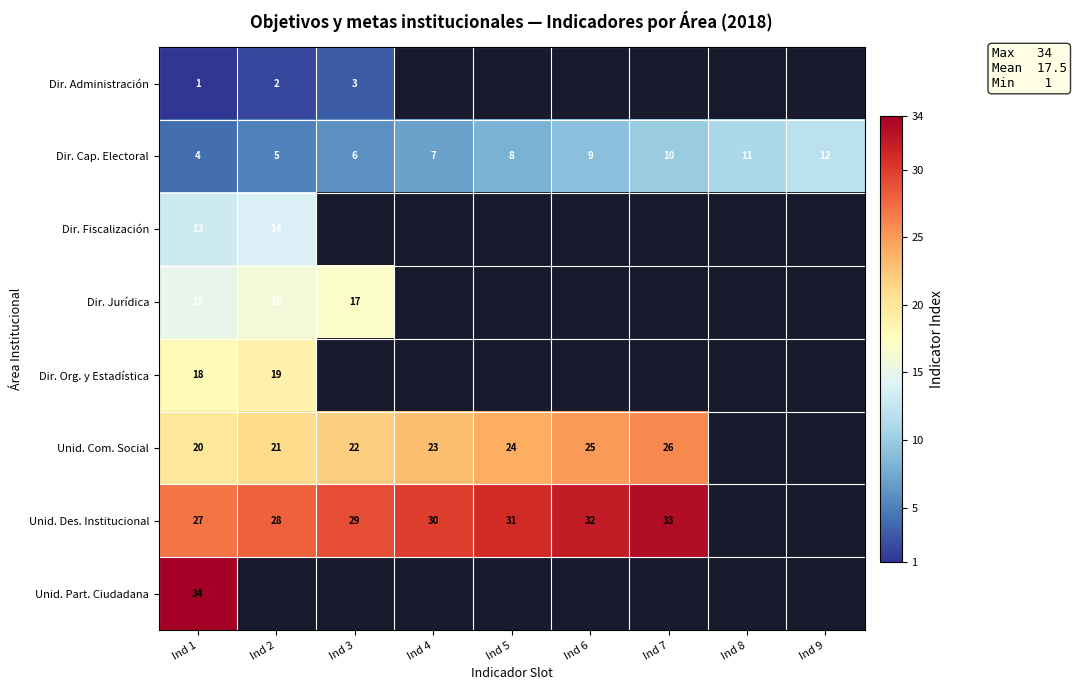

What is the average value of the Dir. Cap. Electoral series?

8